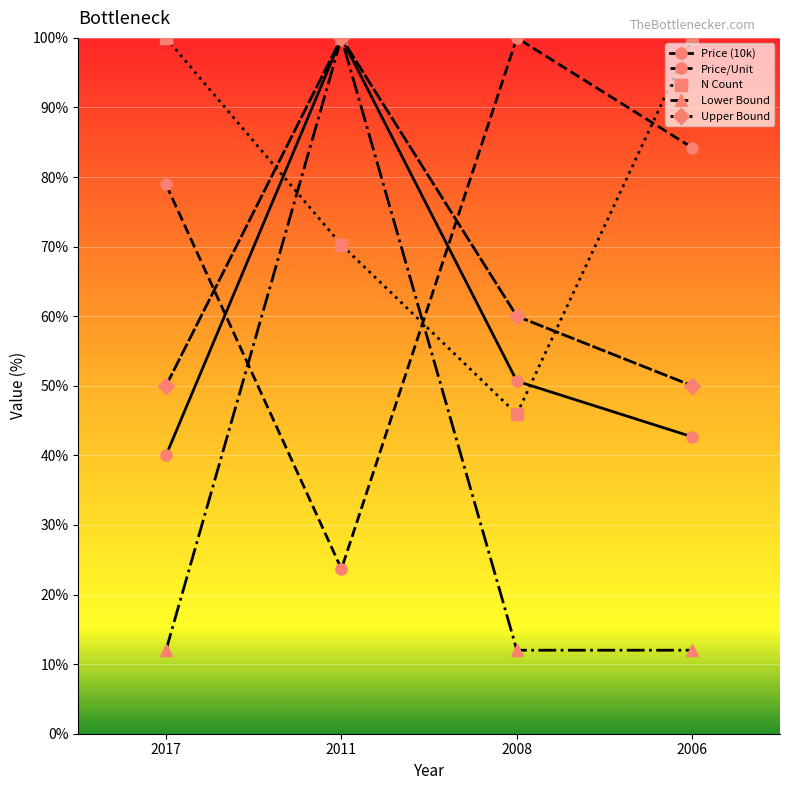

The value of N Count at 2006 is 100.0. True or false?

True